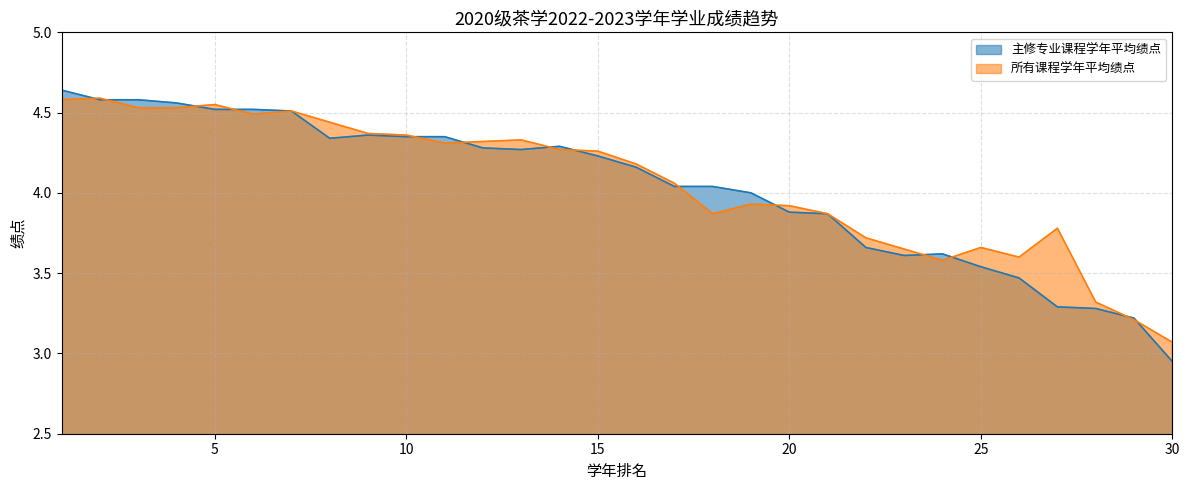

What is the difference between the second highest and second lowest values in the 所有课程学年平均绩点 series?

1.4